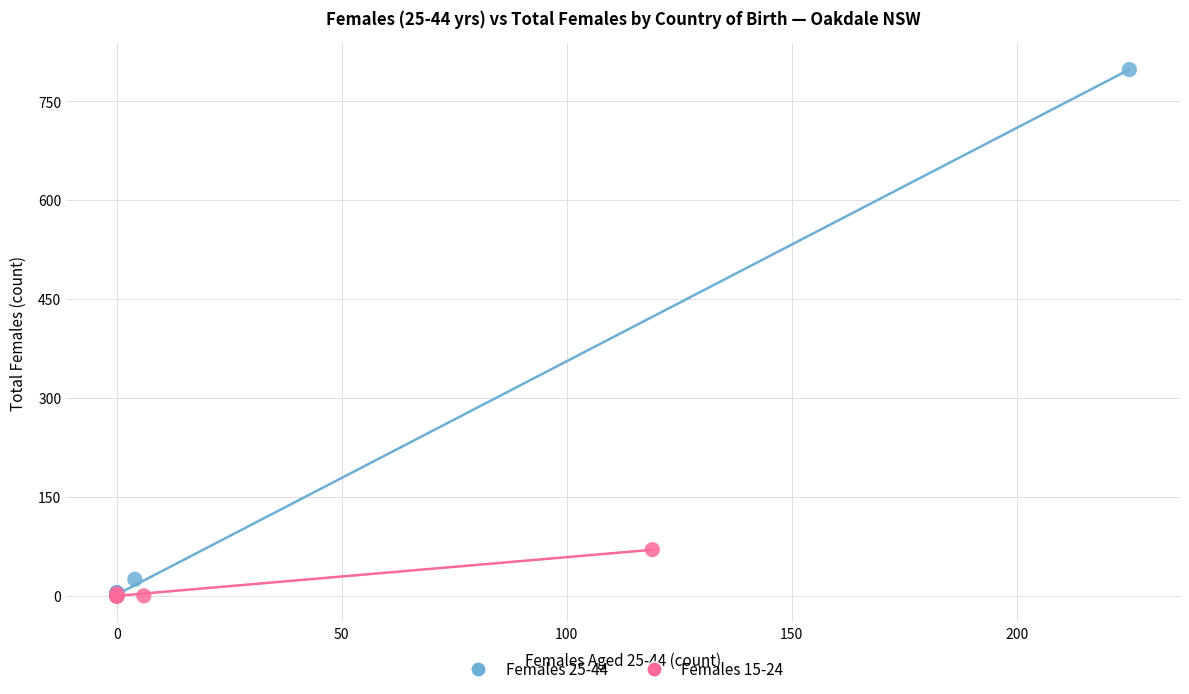

Which series reaches the maximum Y coordinate?

Females 25-44